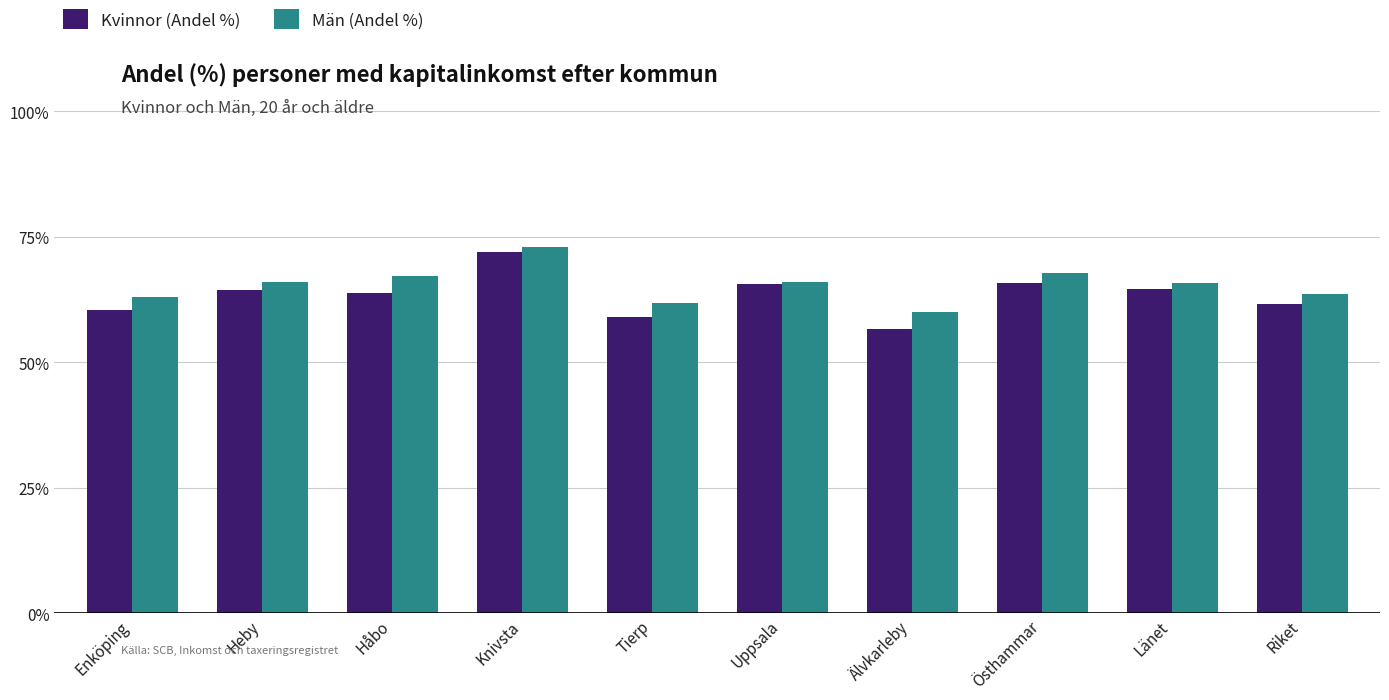

The value of Män (Andel %) at Knivsta is 72.9. True or false?

True